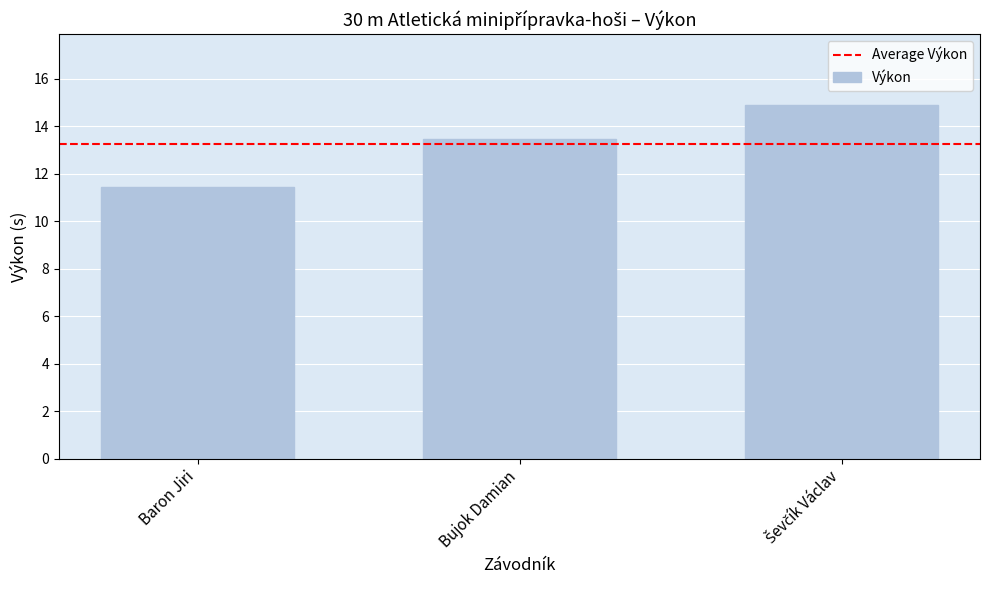

What is the difference between the maximum and minimum values?

3.5